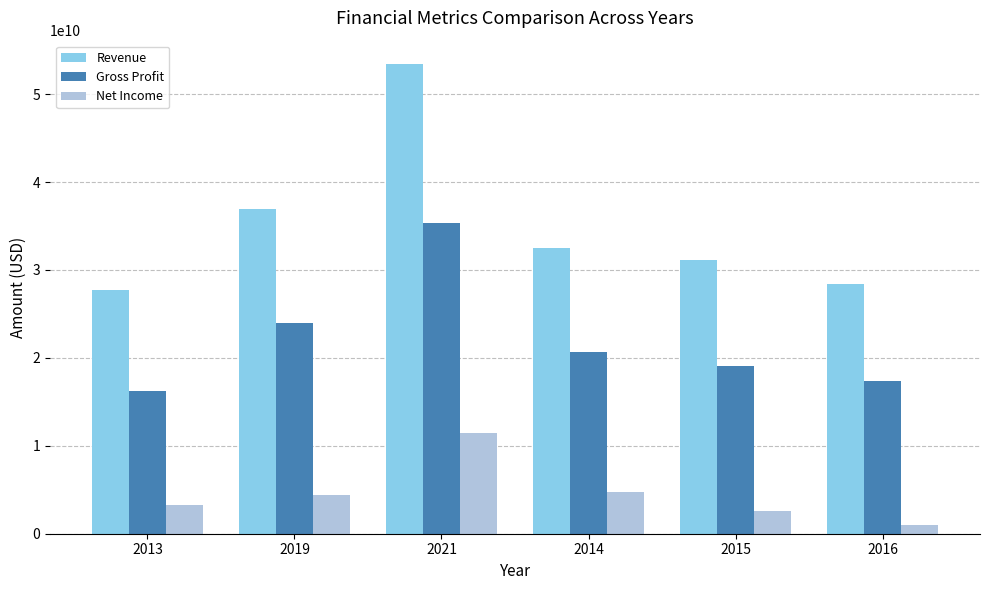

Does the chart contain stacked bars?

No